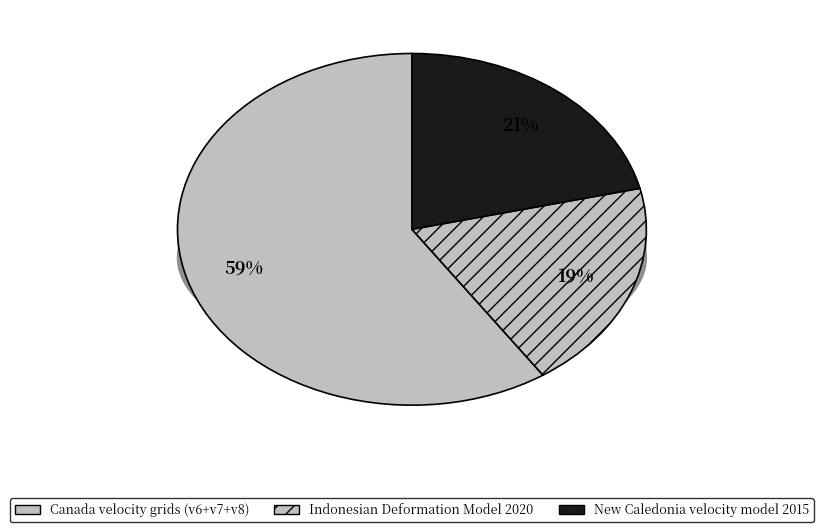

What percentage is NOT represented by Indonesian Deformation Model 2020?

80.7%